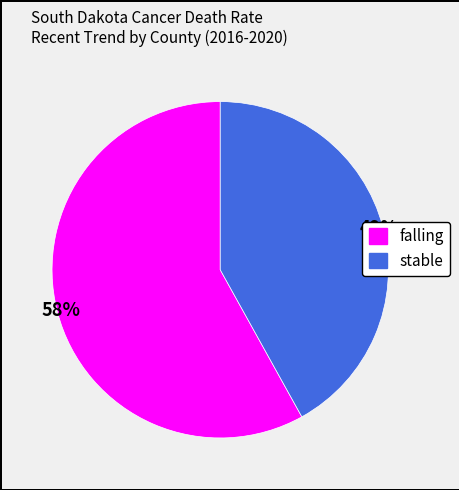

Which has a higher value, falling or stable?

falling